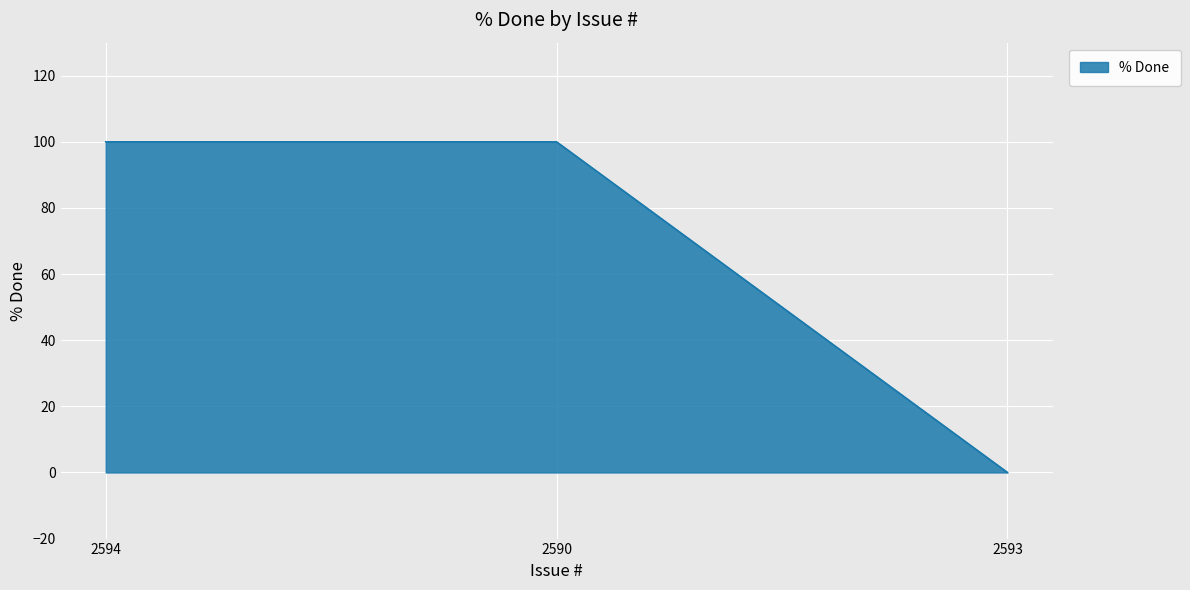

Is it true that the value at 2590 is 100?

True